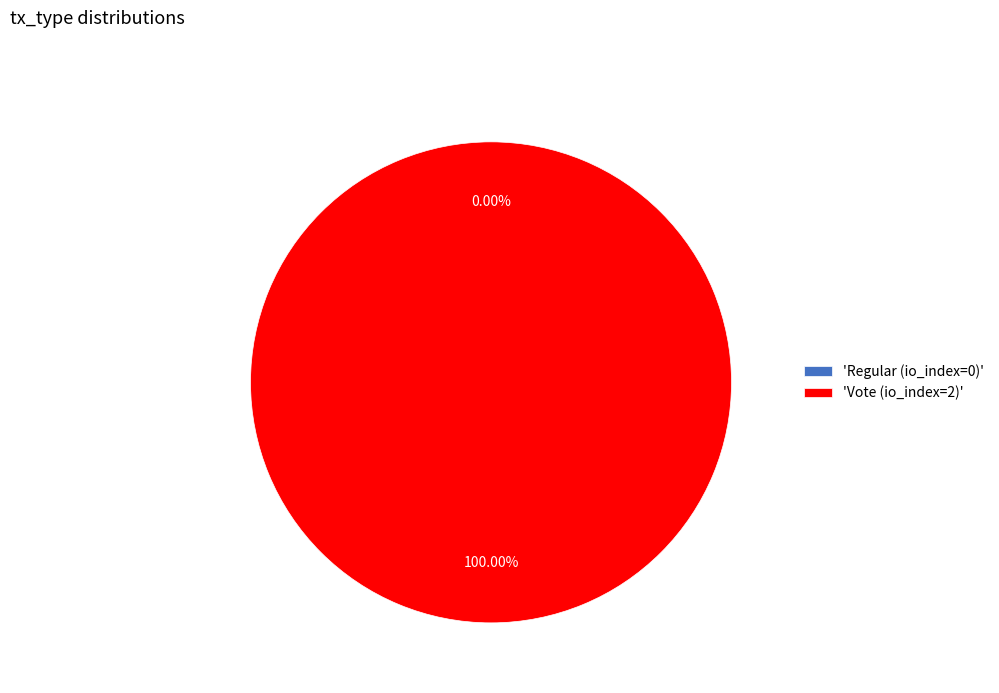

To the nearest percent, what is the difference between the largest and smallest slice percentages?

100%